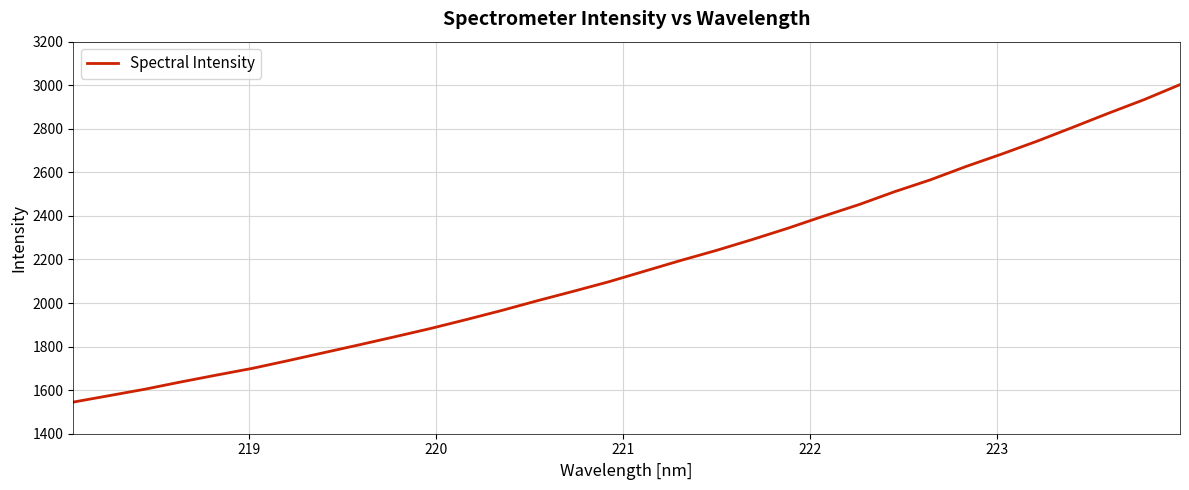

Does the chart display data point markers on the line(s)?

No